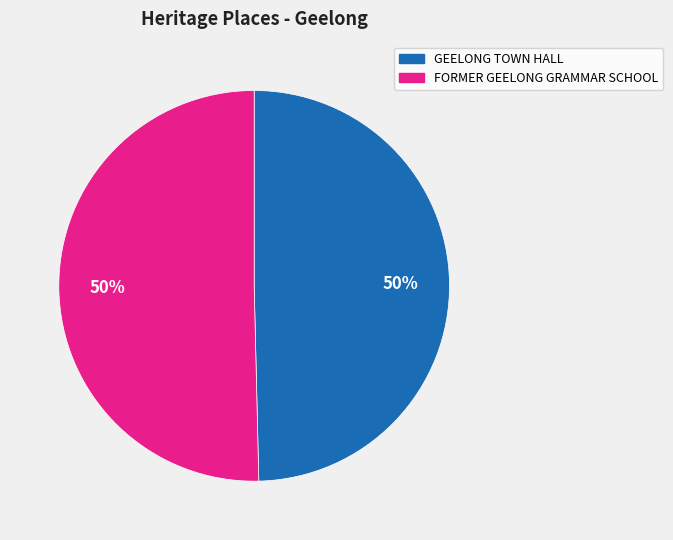

What is the ratio of the value at GEELONG TOWN HALL to the value at FORMER GEELONG GRAMMAR SCHOOL?

1.0